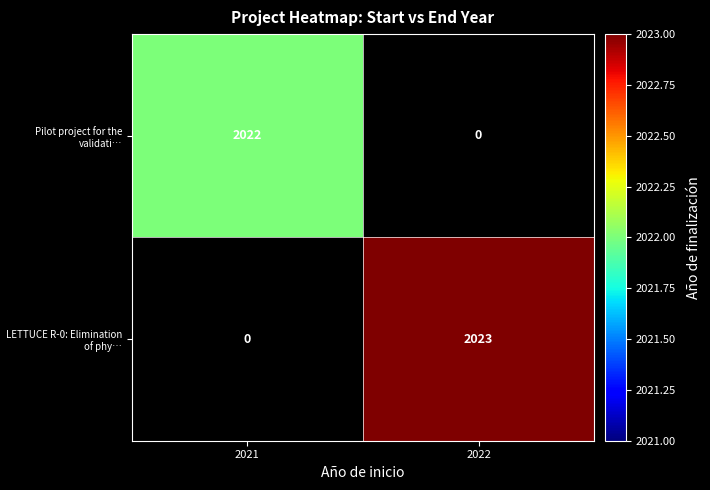

How many distinct data groups are displayed?

2